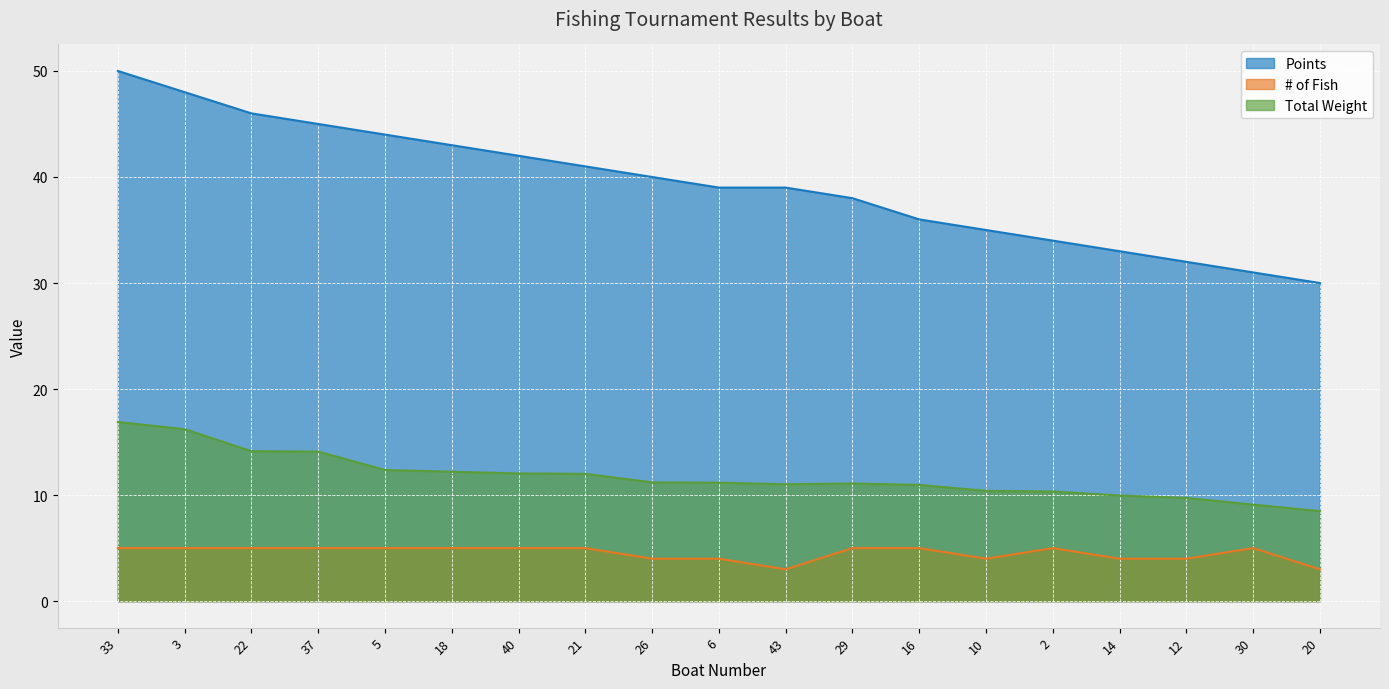

True or false: Points and Total Weight cross at least once.

False